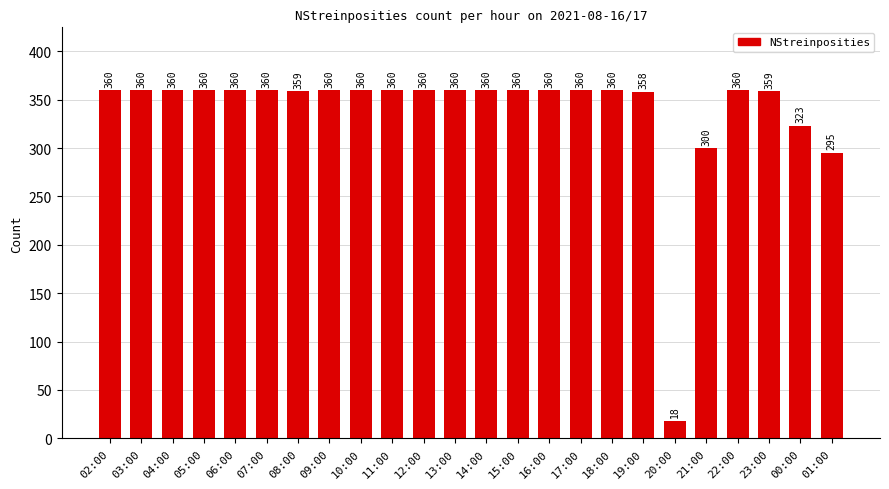

What is the minimum value shown in the chart?

18